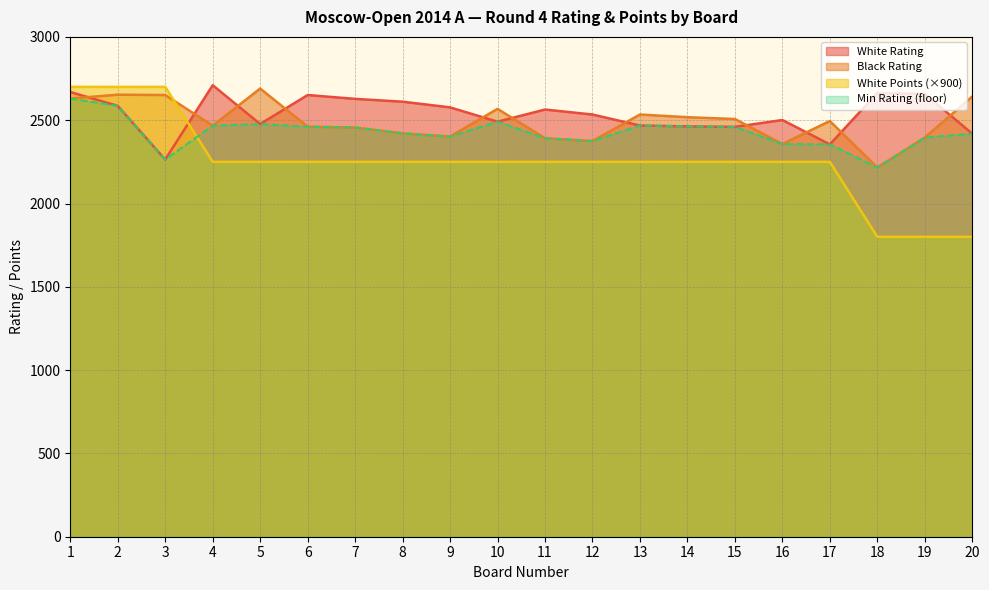

Reading left to right, what are all the values shown in this chart?

White Rating: 2669	2586	2264	2710	2477	2651	2628	2611	2577	2491	2564	2534	2468	2463	2460	2501	2355	2663	2658	2419
Black Rating: 2630	2653	2651	2467	2690	2461	2456	2421	2402	2568	2392	2375	2534	2518	2507	2357	2495	2216	2396	2642
White Points: 2700	2700	2700	2250	2250	2250	2250	2250	2250	2250	2250	2250	2250	2250	2250	2250	2250	1800	1800	1800